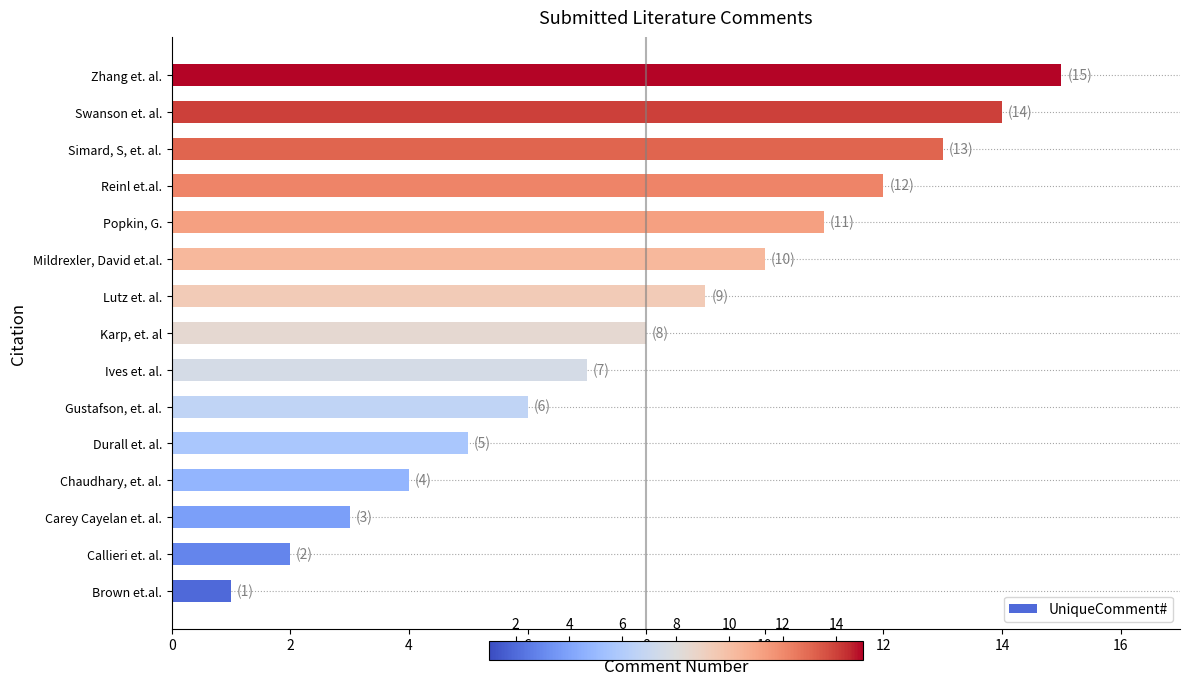

Between Simard, S, et. al. and Popkin, G., which is larger?

Simard, S, et. al.